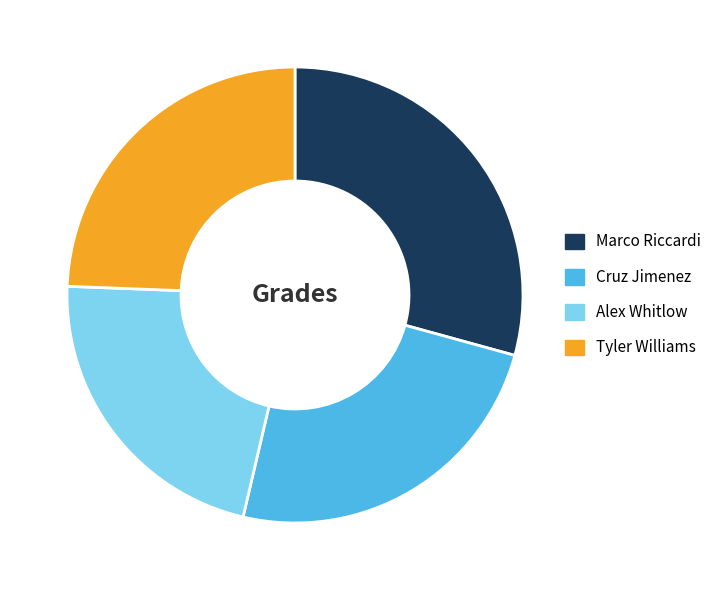

Is it true that Alex Whitlow is 22% of the pie?

True